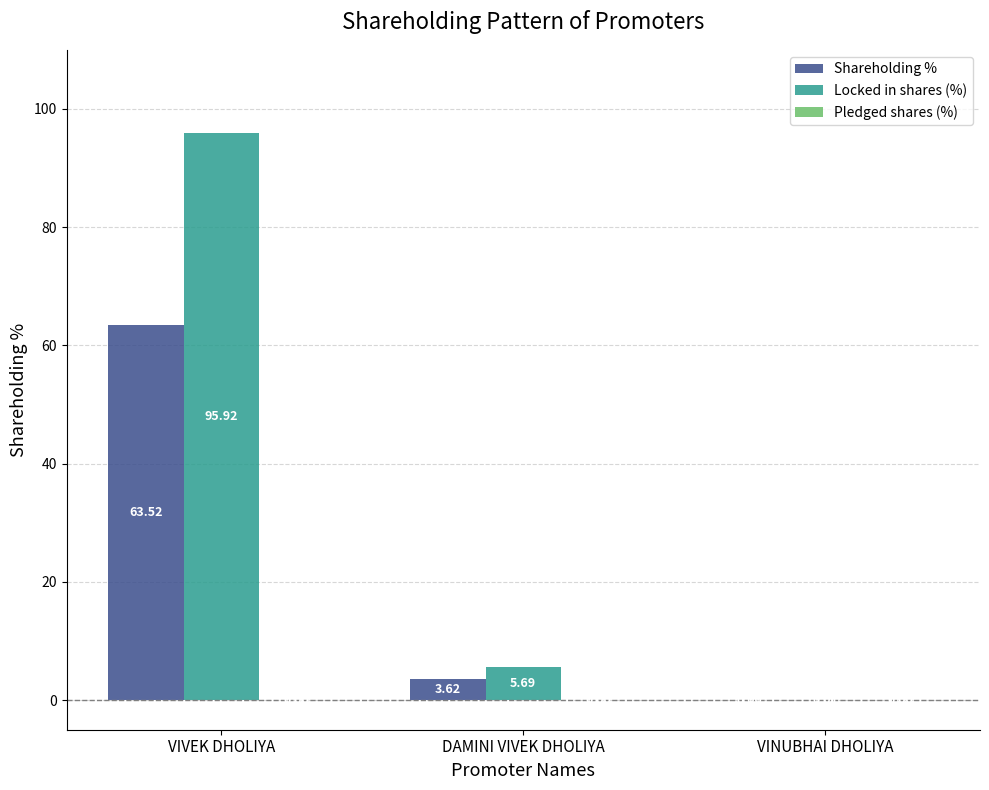

What is the sum of all Locked in shares (%) values?

101.6